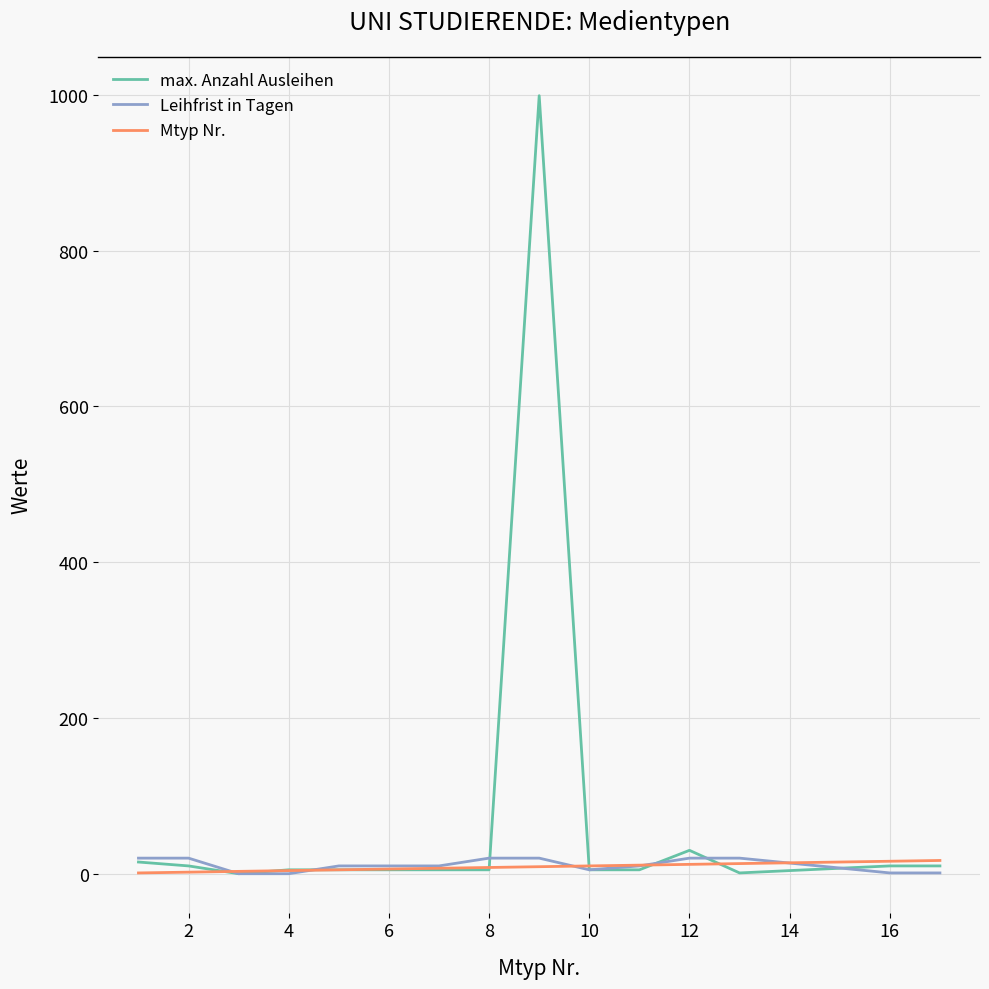

True or false: Leihfrist in Tagen and max. Anzahl Ausleihen intersect in this chart.

True